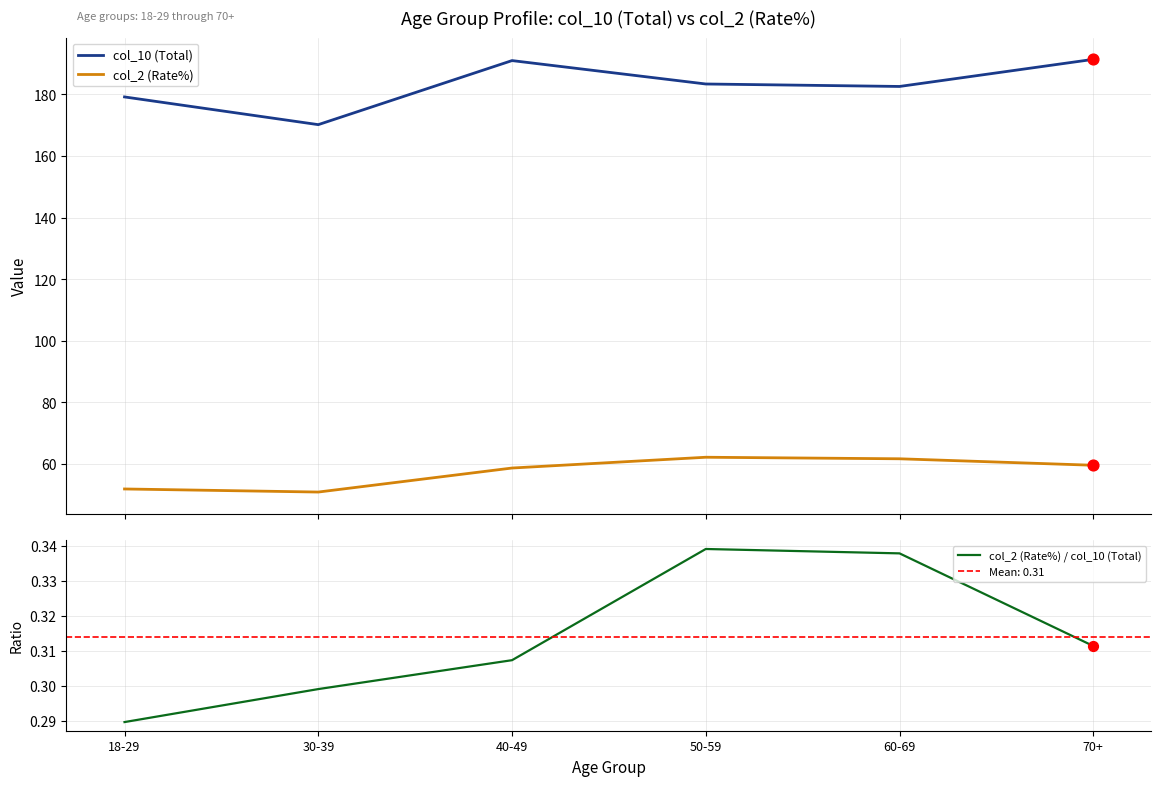

Which series has the largest Y range (max minus min)?

col_10 (Total)